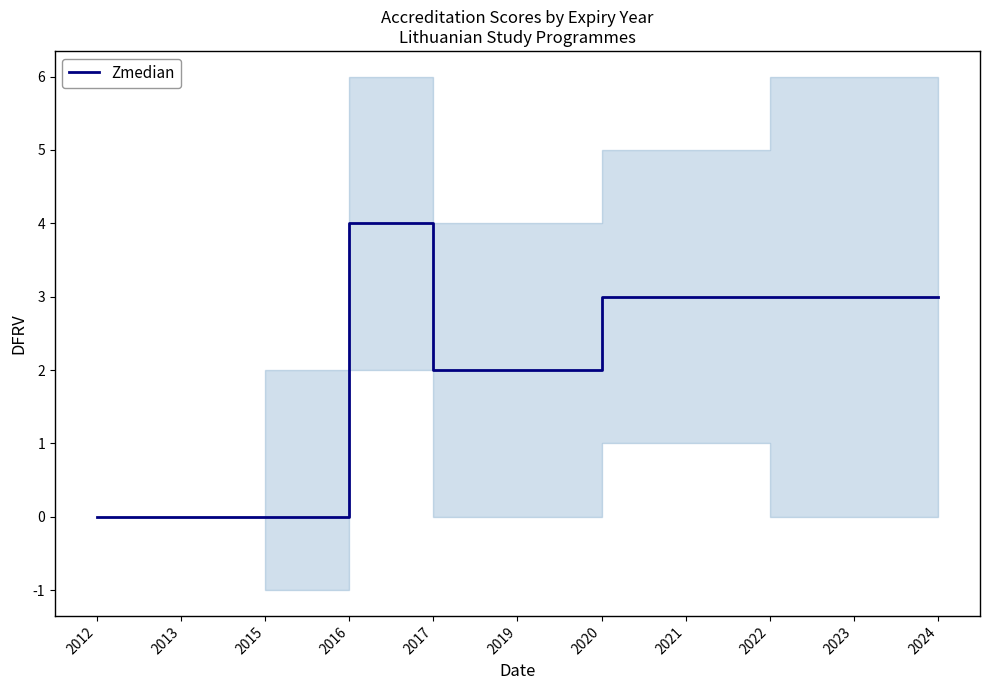

At which category does the chart reach its minimum across all series?

2012